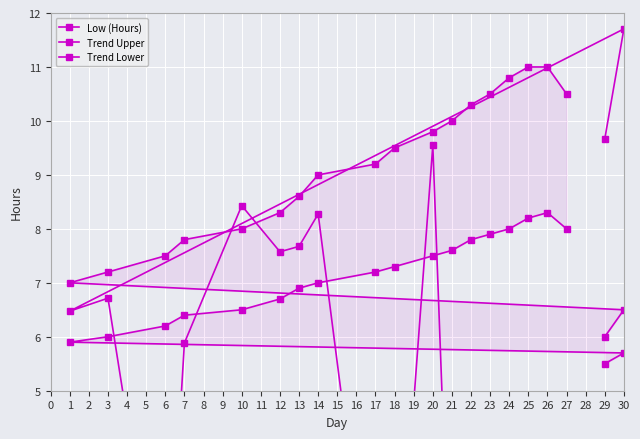

Is it true that Trend Lower equals 12.5 at 18?

False